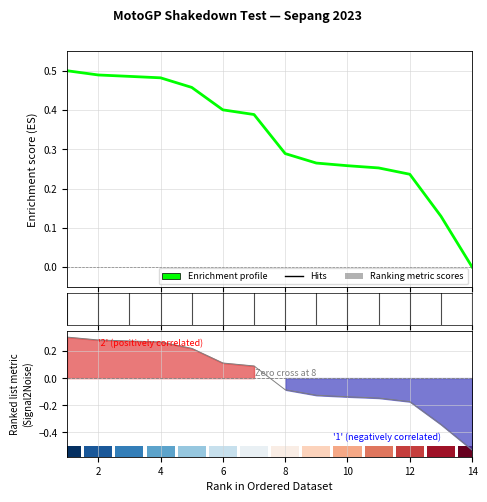

Are the bars horizontal?

No